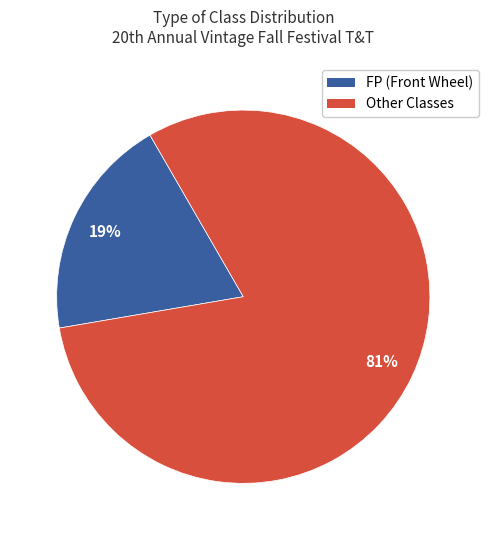

Is there a majority slice in this chart?

Yes